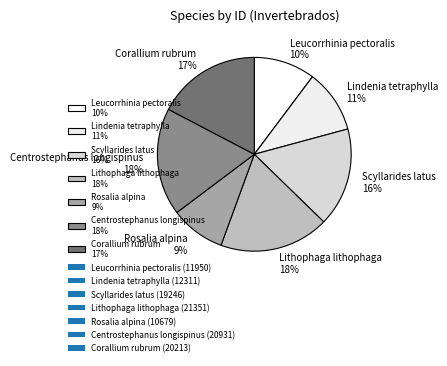

How many segments does this pie chart have?

7